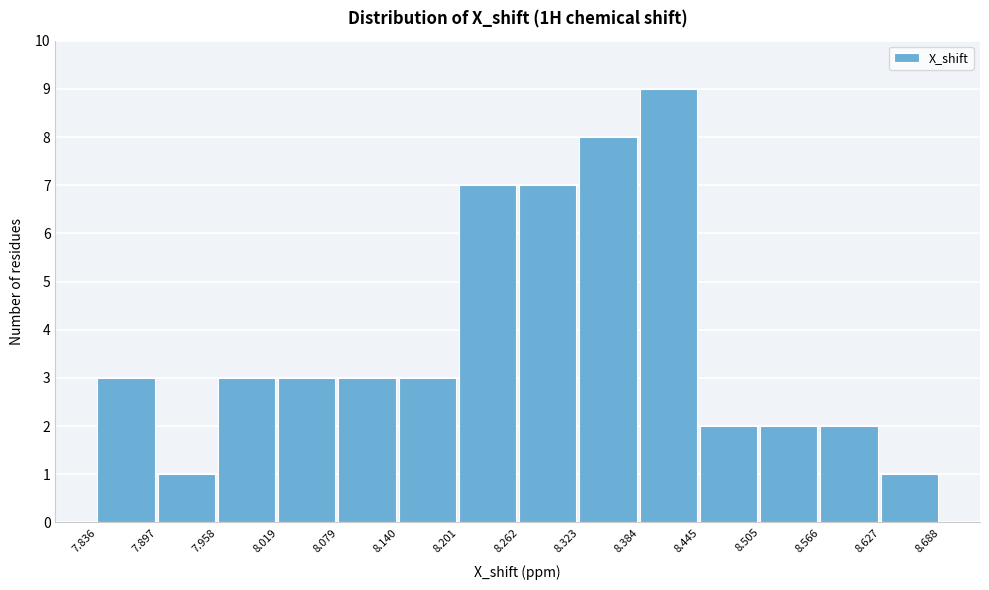

Which range on the x-axis has the tallest bar?

8.384 to 8.445